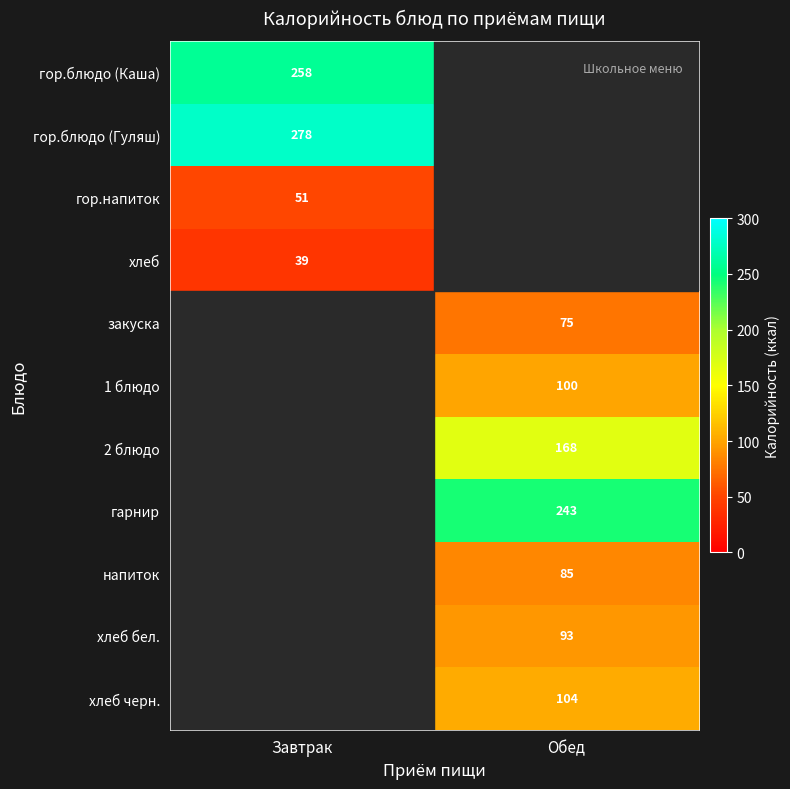

What is the smallest value displayed?

39.0